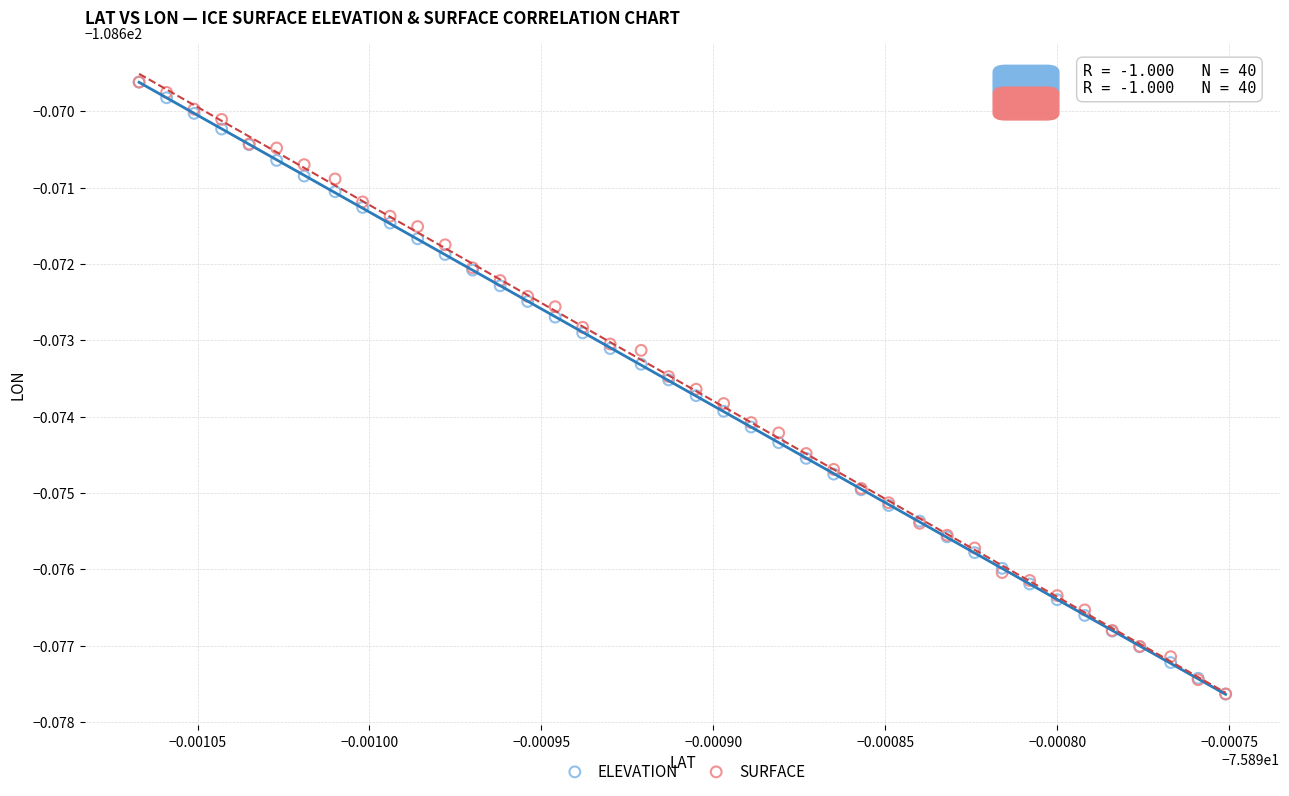

What are all the series names shown in the legend?

ELEVATION, SURFACE